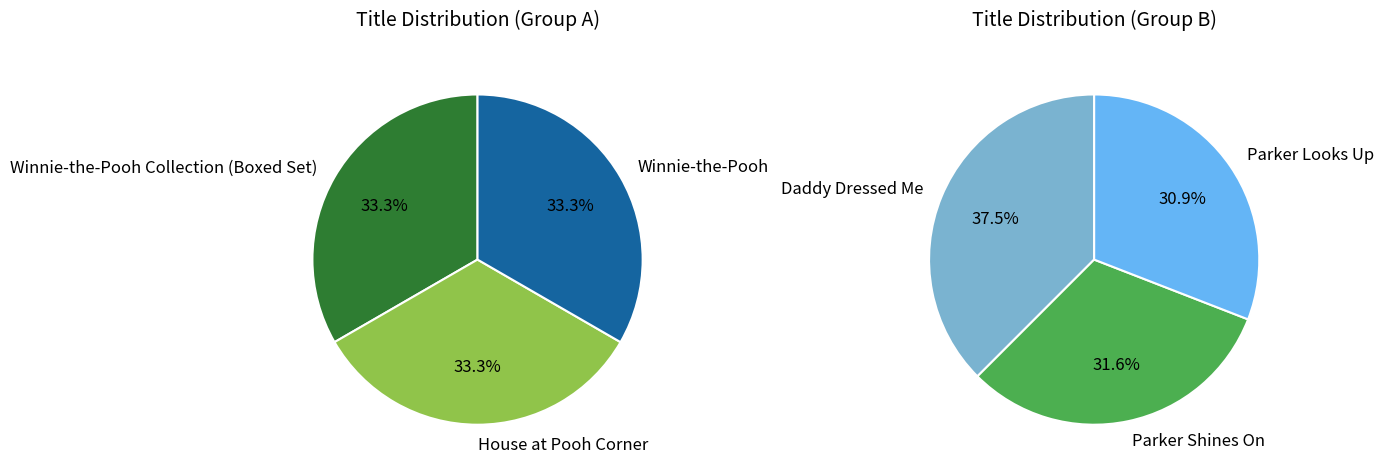

Is there a majority slice in this chart?

No